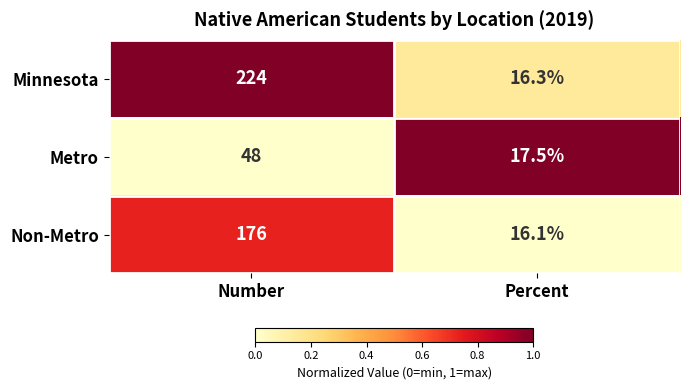

Is it true that Non-Metro equals 16.1 at Percent?

True